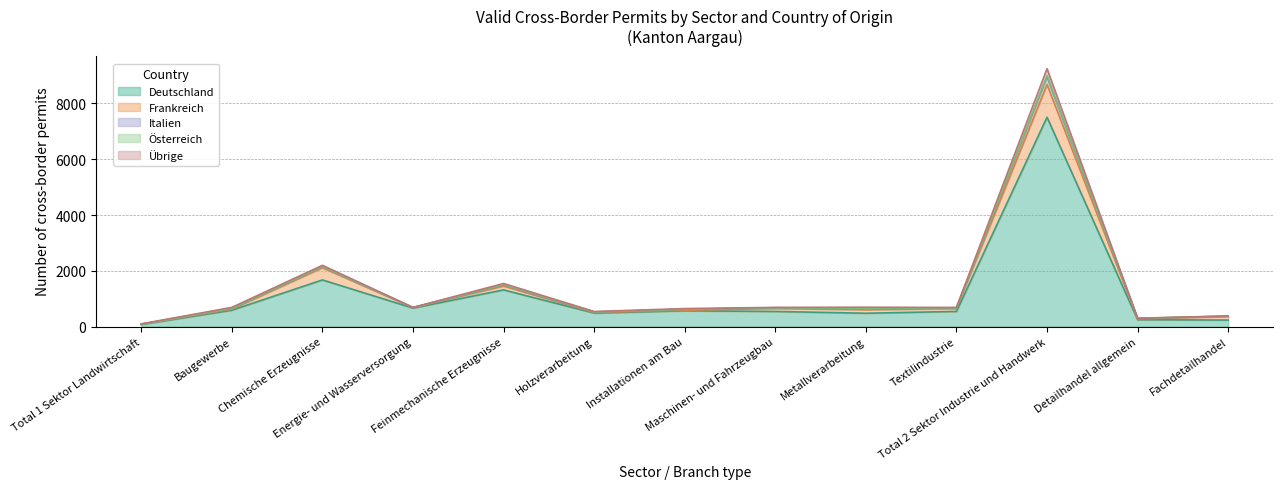

Reading left to right, extract all data points from this chart.

Deutschland: Total 1 Sektor Landwirtschaft=75	Baugewerbe=588	Chemische Erzeugnisse=1673	Energie- und Wasserversorgung=663	Feinmechanische Erzeugnisse=1316	Holzverarbeitung=484	Installationen am Bau=567	Maschinen- und Fahrzeugbau=543	Metallverarbeitung=479	Textilindustrie=544	Total 2 Sektor Industrie und Handwerk=7506	Detailhandel allgemein=247	Fachdetailhandel=234
Frankreich: Total 1 Sektor Landwirtschaft=10	Baugewerbe=38	Chemische Erzeugnisse=438	Energie- und Wasserversorgung=18	Feinmechanische Erzeugnisse=140	Holzverarbeitung=18	Installationen am Bau=20	Maschinen- und Fahrzeugbau=108	Metallverarbeitung=127	Textilindustrie=102	Total 2 Sektor Industrie und Handwerk=1173	Detailhandel allgemein=31	Fachdetailhandel=127
Italien: Total 1 Sektor Landwirtschaft=1	Baugewerbe=27	Chemische Erzeugnisse=43	Energie- und Wasserversorgung=2	Feinmechanische Erzeugnisse=36	Holzverarbeitung=16	Installationen am Bau=35	Maschinen- und Fahrzeugbau=22	Metallverarbeitung=28	Textilindustrie=30	Total 2 Sektor Industrie und Handwerk=276	Detailhandel allgemein=18	Fachdetailhandel=10
Österreich: Total 1 Sektor Landwirtschaft=0	Baugewerbe=0	Chemische Erzeugnisse=2	Energie- und Wasserversorgung=1	Feinmechanische Erzeugnisse=14	Holzverarbeitung=8	Installationen am Bau=0	Maschinen- und Fahrzeugbau=3	Metallverarbeitung=10	Textilindustrie=1	Total 2 Sektor Industrie und Handwerk=44	Detailhandel allgemein=1	Fachdetailhandel=3
Übrige: Total 1 Sektor Landwirtschaft=13	Baugewerbe=36	Chemische Erzeugnisse=41	Energie- und Wasserversorgung=4	Feinmechanische Erzeugnisse=39	Holzverarbeitung=15	Installationen am Bau=24	Maschinen- und Fahrzeugbau=13	Metallverarbeitung=51	Textilindustrie=9	Total 2 Sektor Industrie und Handwerk=249	Detailhandel allgemein=2	Fachdetailhandel=9